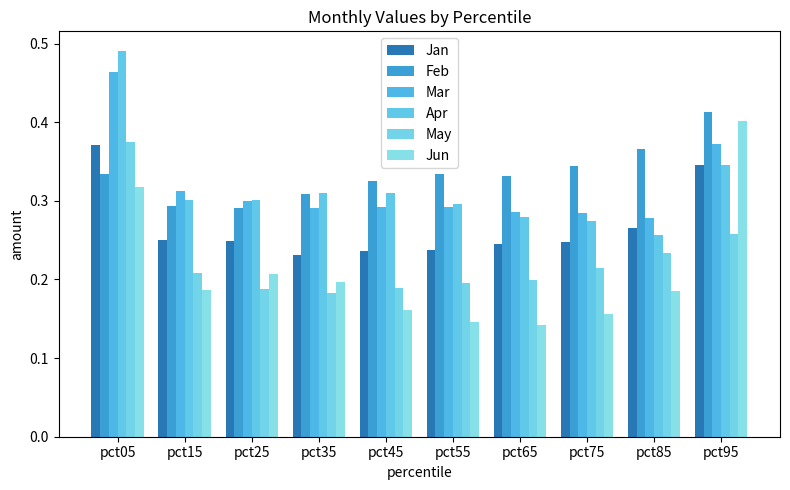

What is the difference between the highest and lowest values at pct65?

0.2